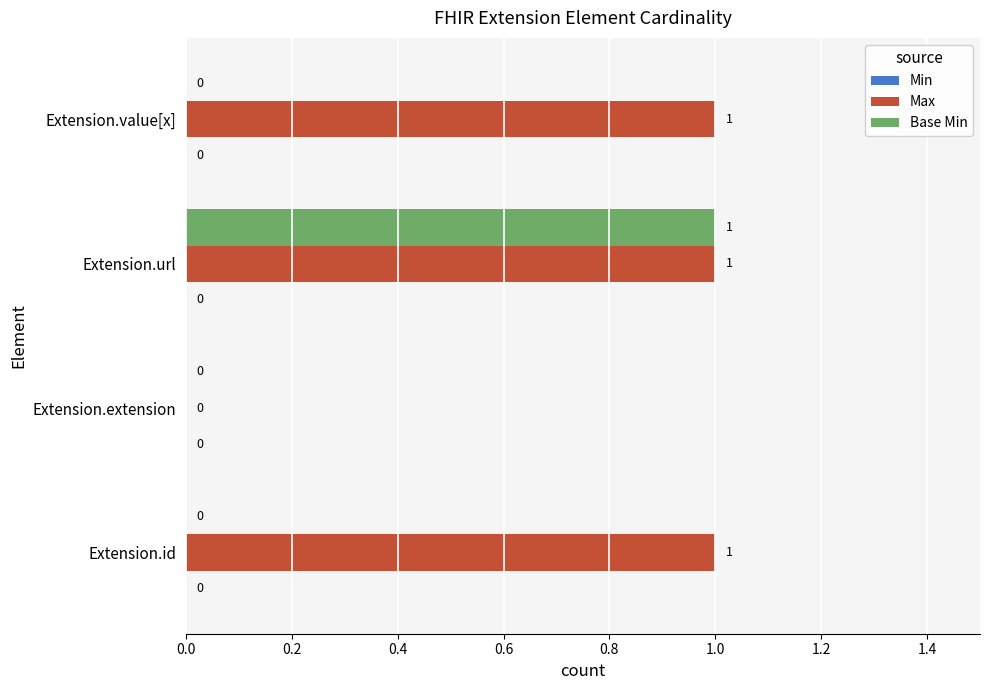

Is it true that Max equals 2 at Extension.id?

False